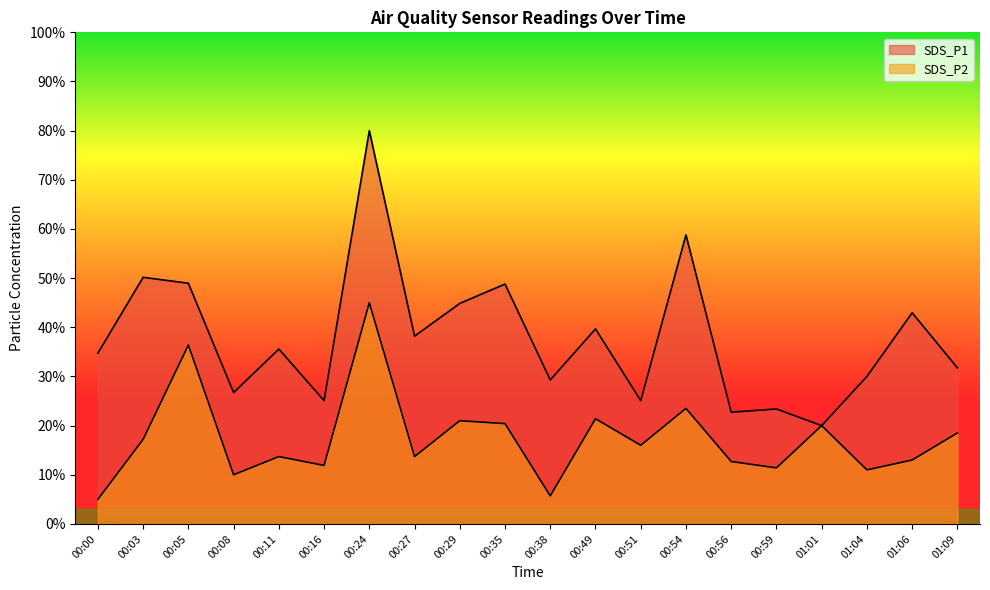

True or false: SDS_P2 and SDS_P1 intersect in this chart.

False